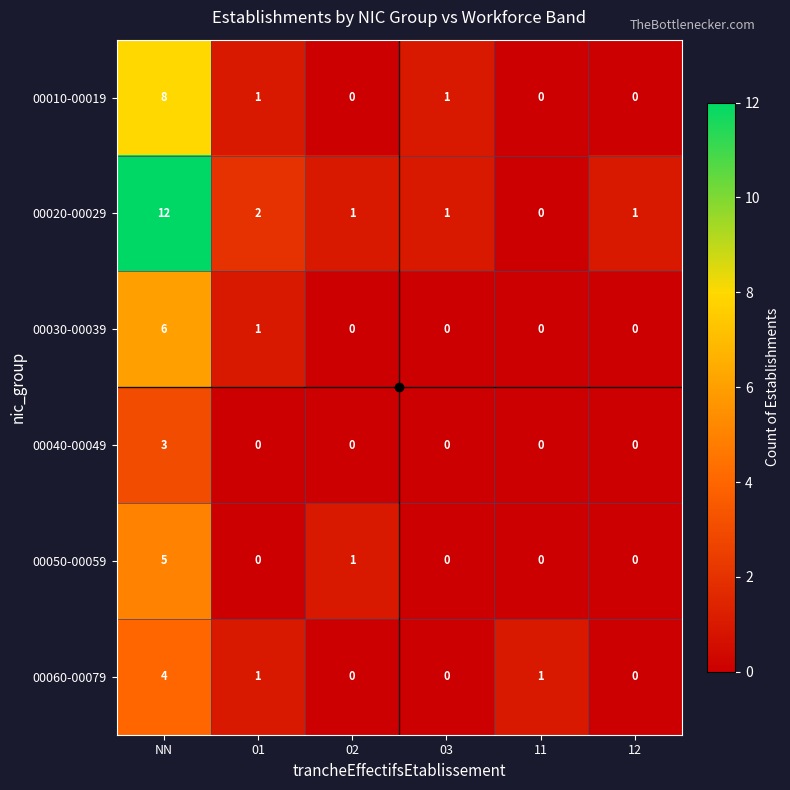

What is the greatest value displayed?

12